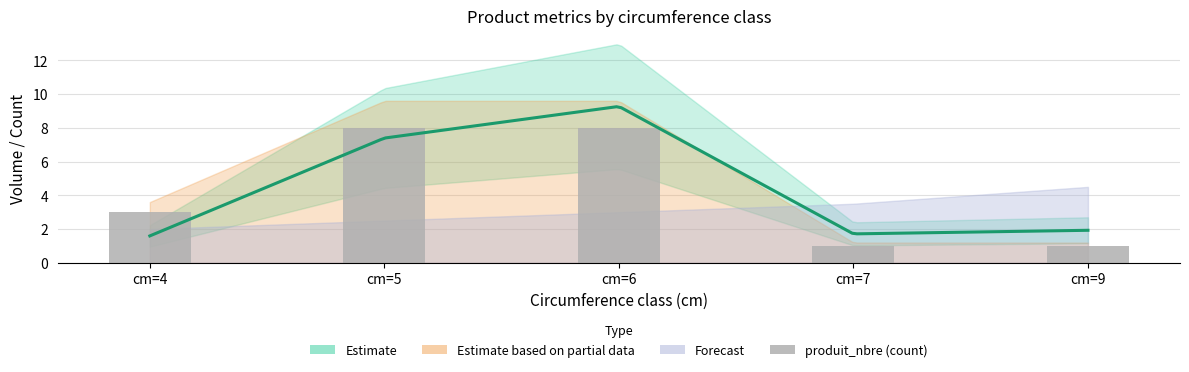

Which label corresponds to the smallest value in the chart?

cm=7